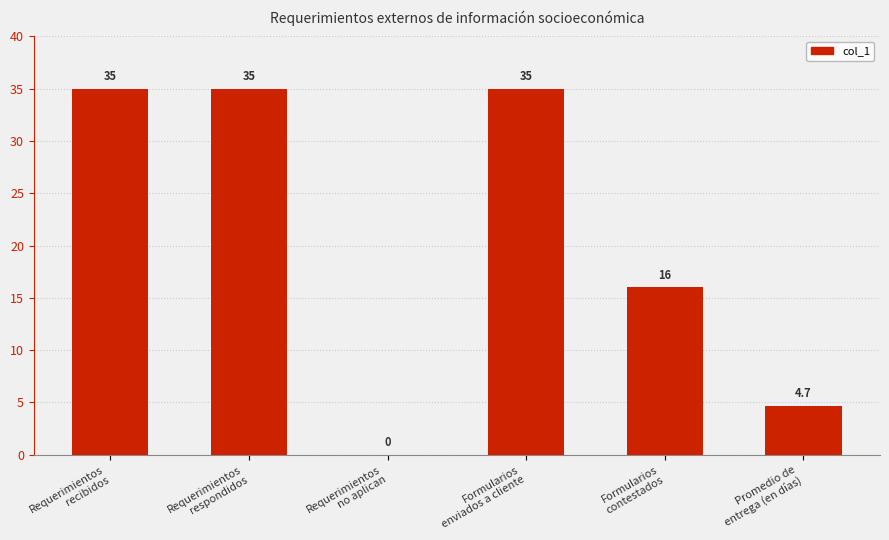

What is the maximum value shown in the chart?

35.0